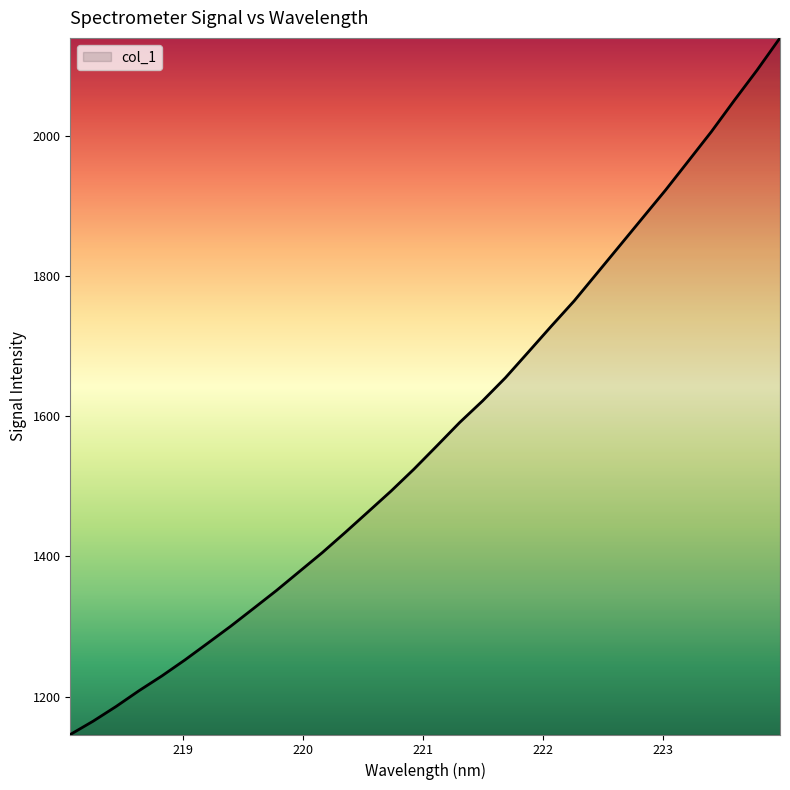

How many lines are shown in the chart?

1